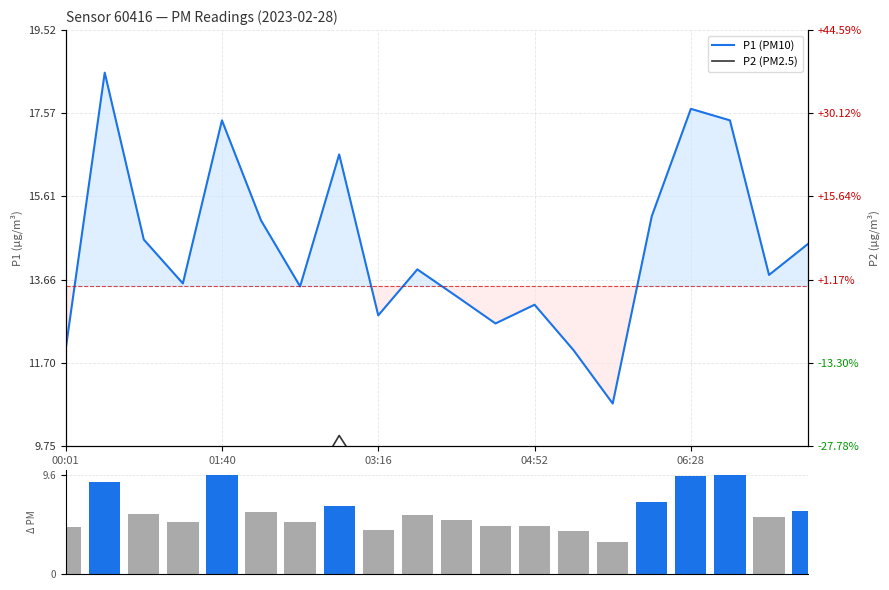

At which label does P1−P2 diff reach its minimum?

14